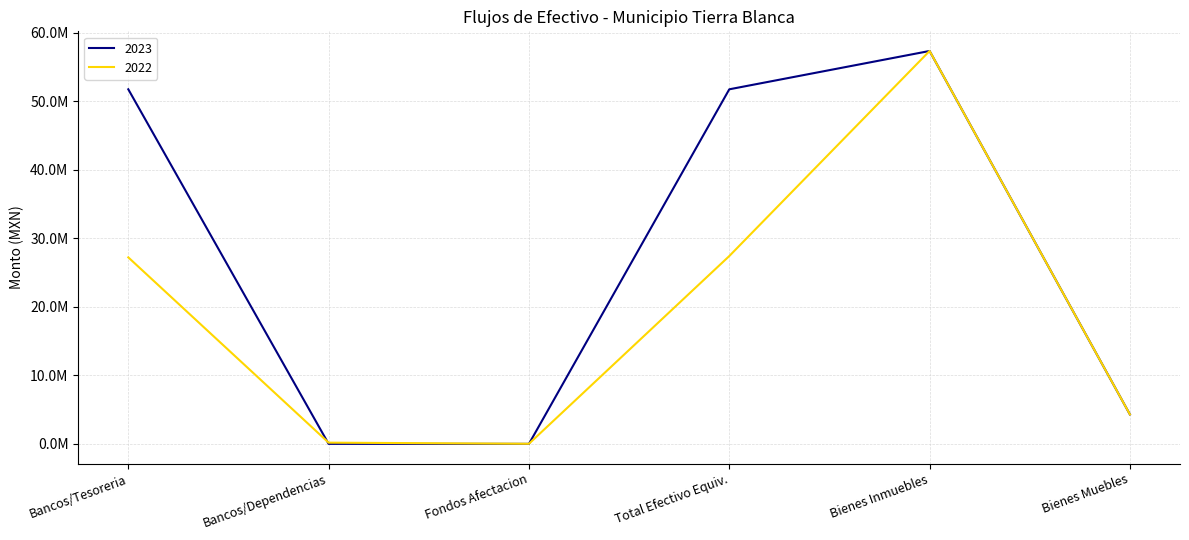

What are all the series names shown in the legend?

2023, 2022